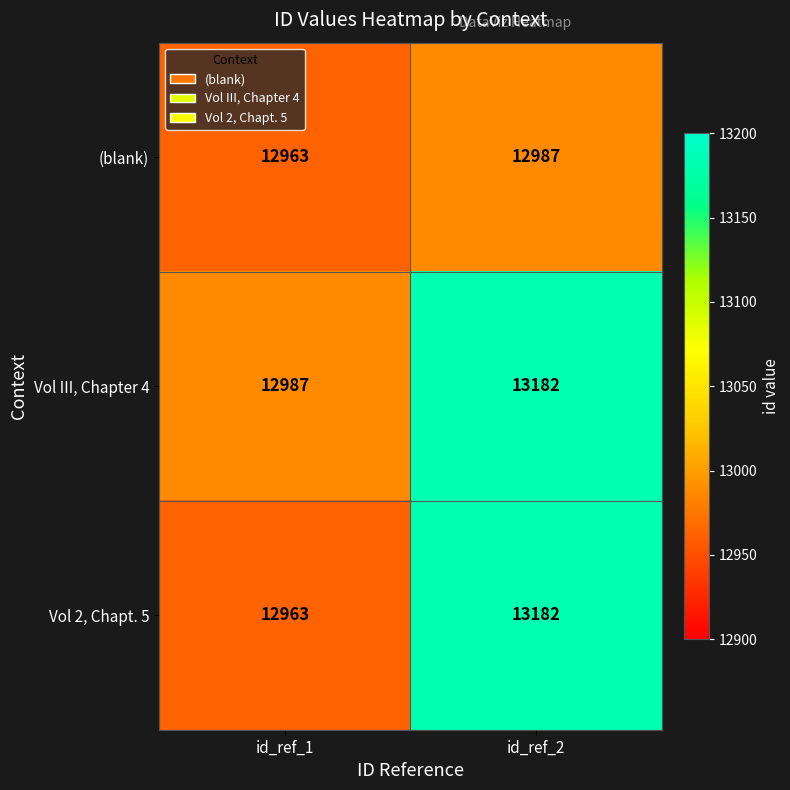

What is the total value across all series at id_ref_2?

39351